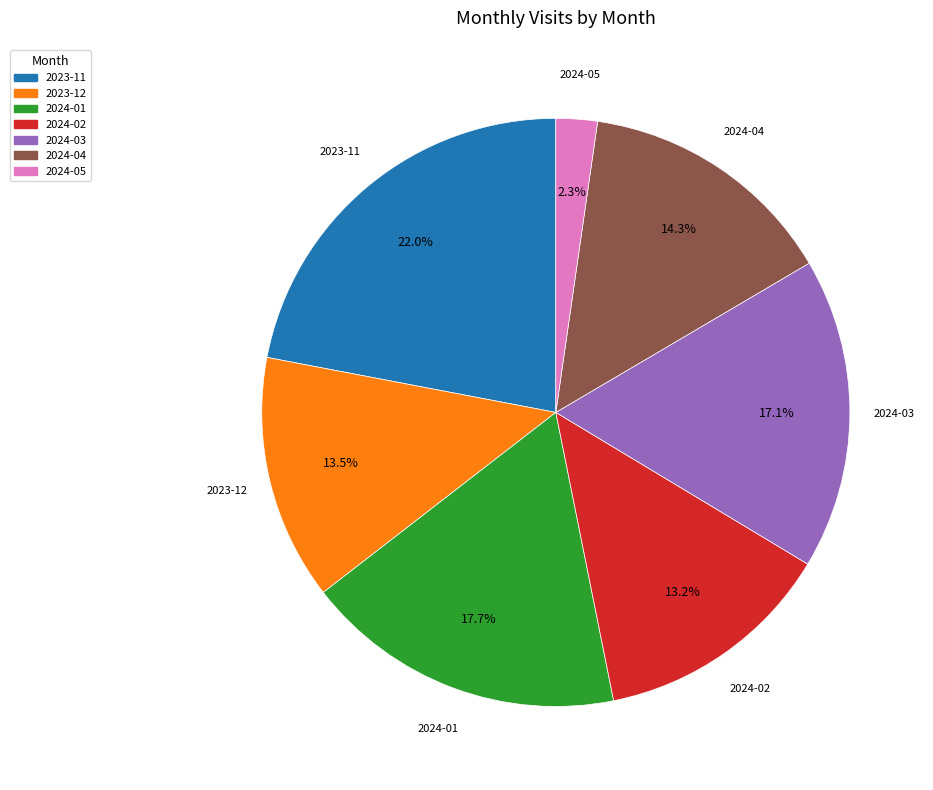

What percentage is the 2023-11 slice, to the nearest percent?

22%